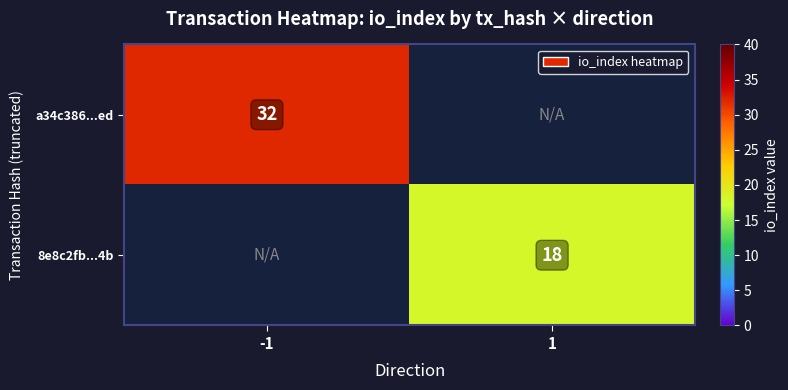

How many series are shown in this chart?

2